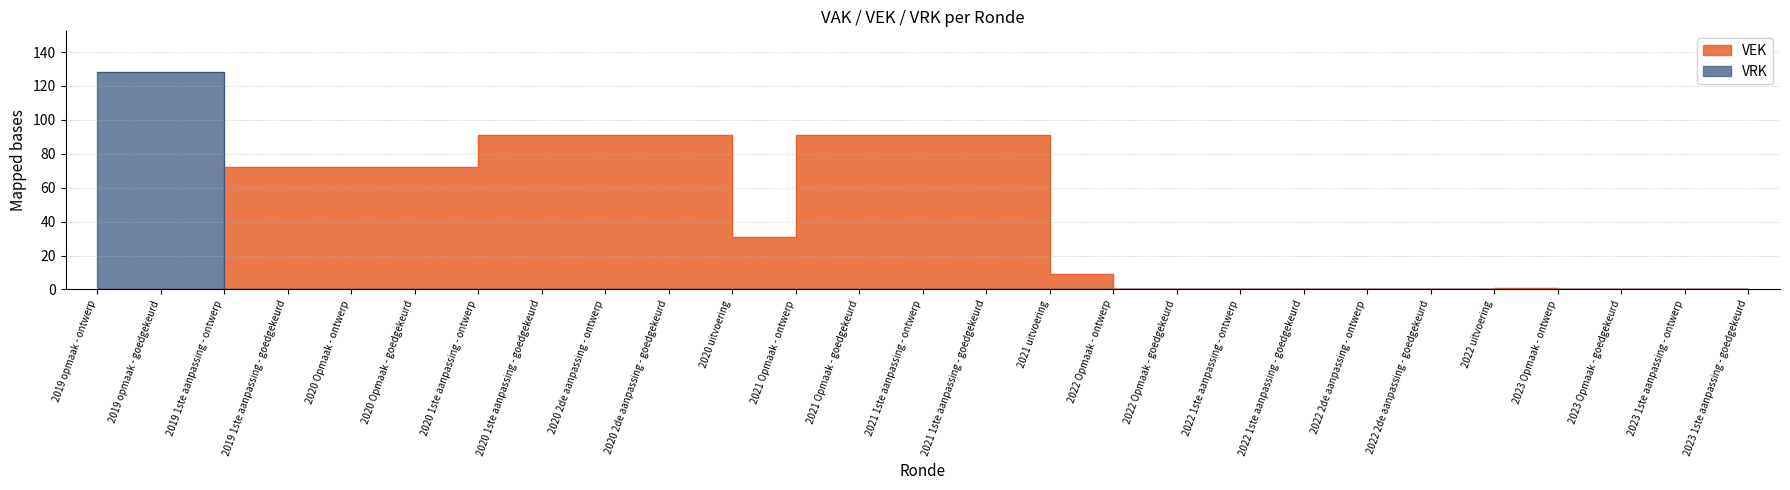

How many distinct data groups are displayed?

2